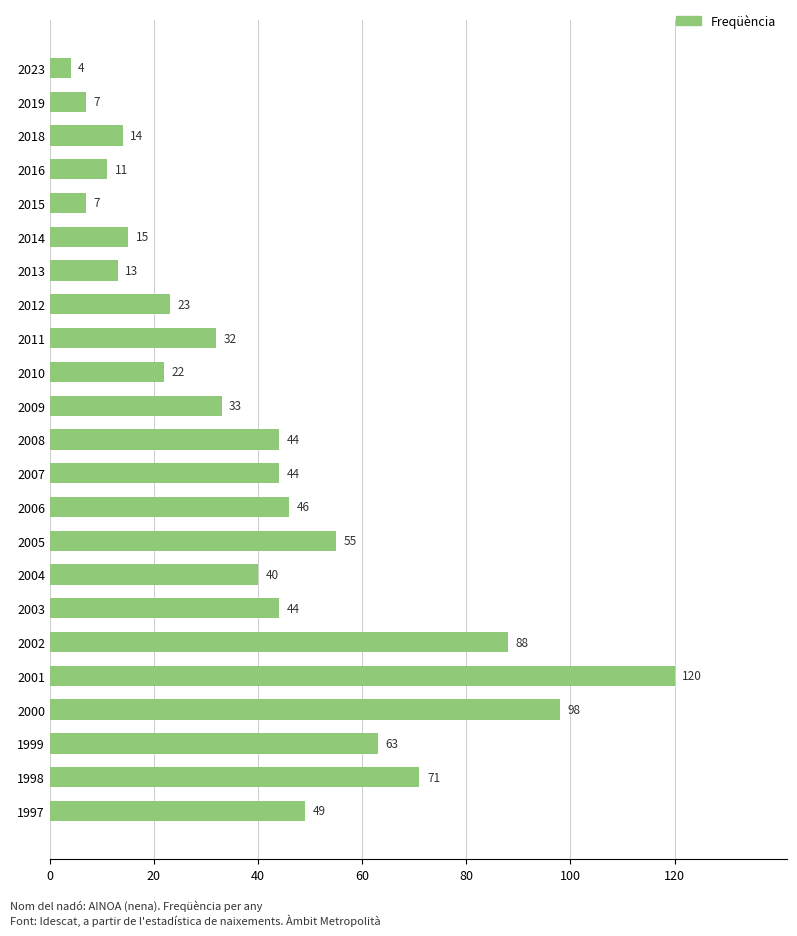

What is the value of the 4th bar from the top?

11